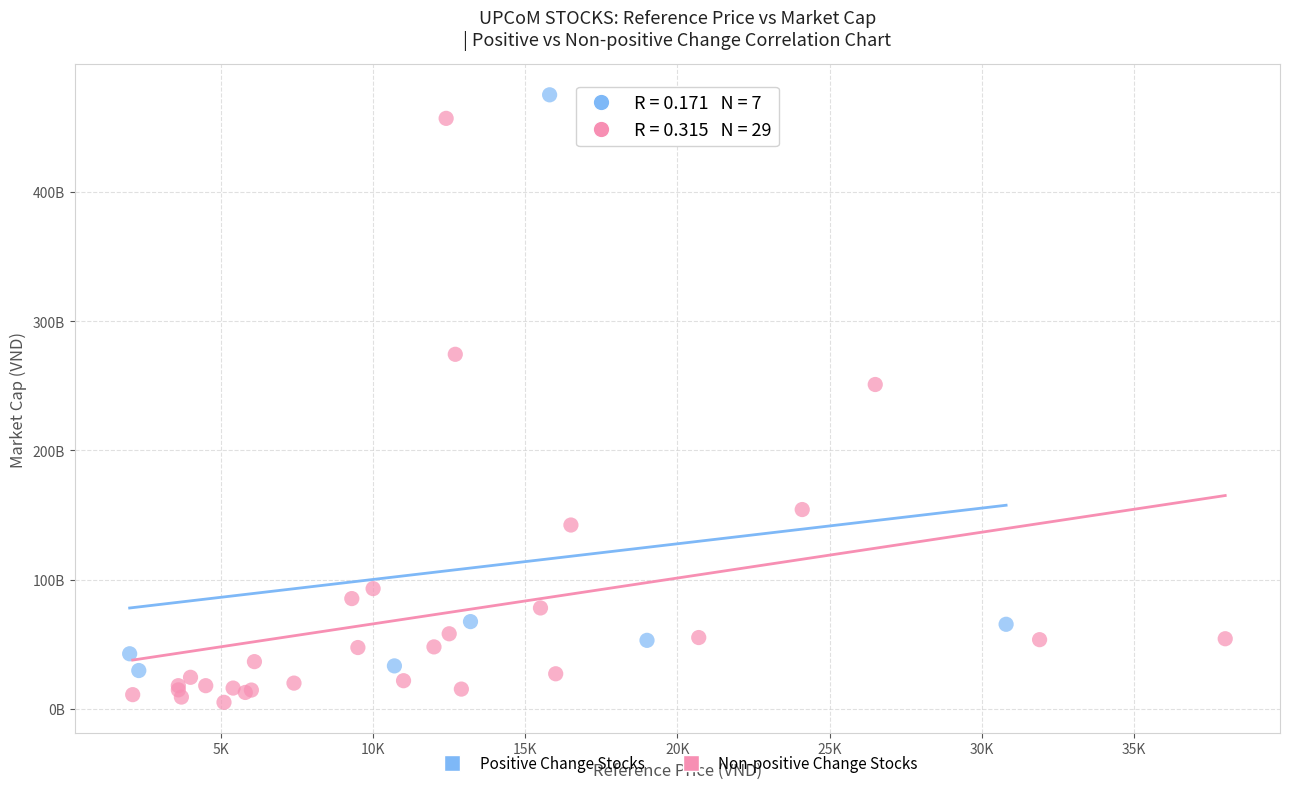

Which series contains the lowest Y value?

Non-positive Change Stocks